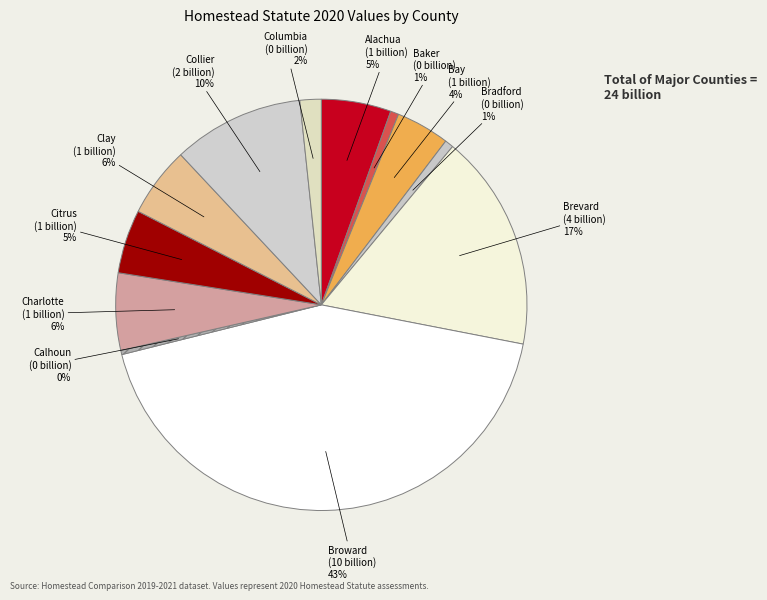

Does Bay account for over 50% of the chart?

No